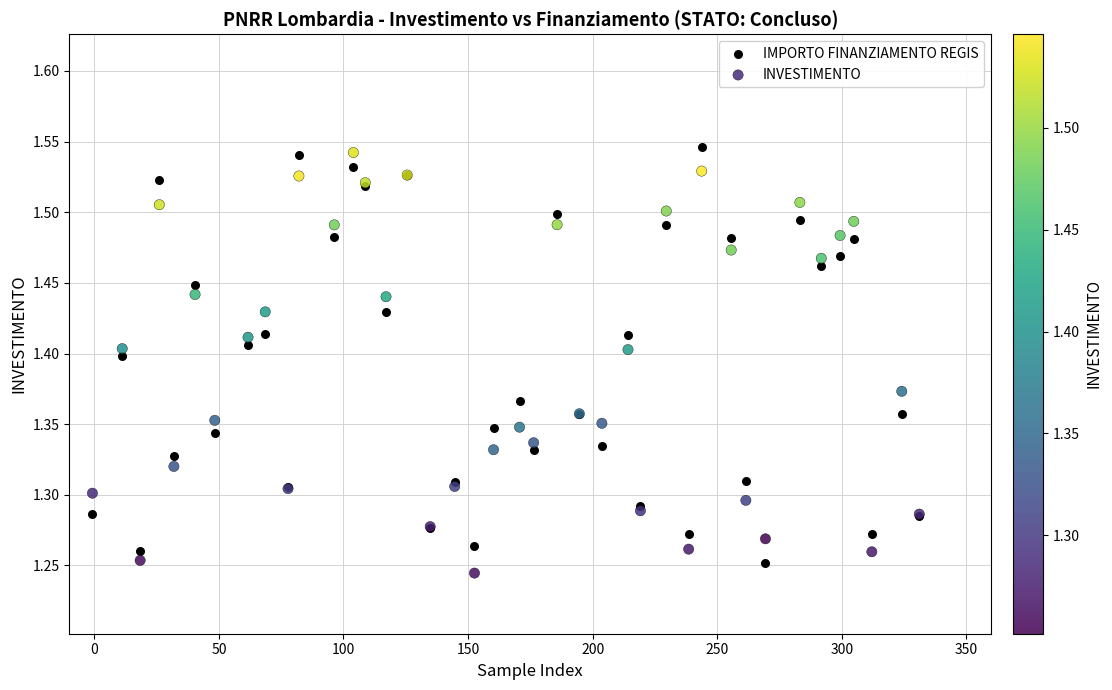

What is the X range (max minus min) for the scatter plot?

331.9